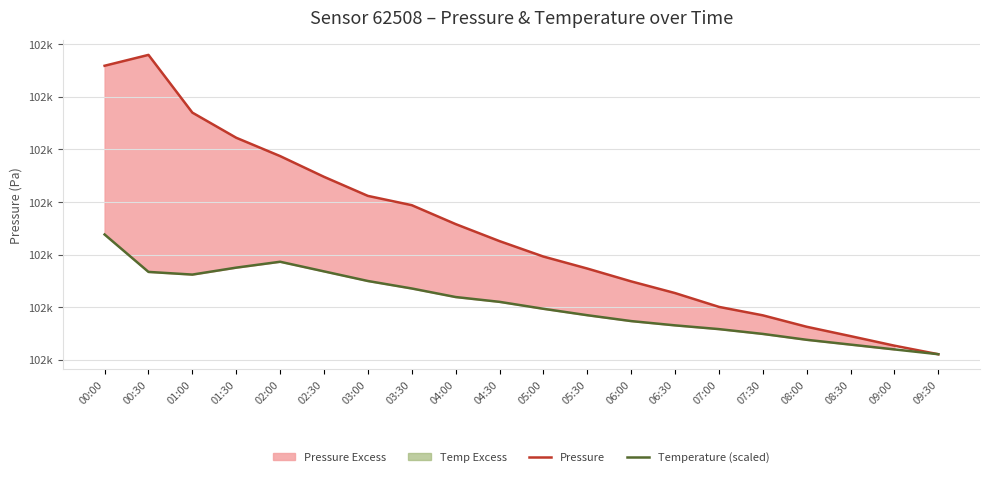

At which label does Temperature (scaled) first exceed 101822?

00:00